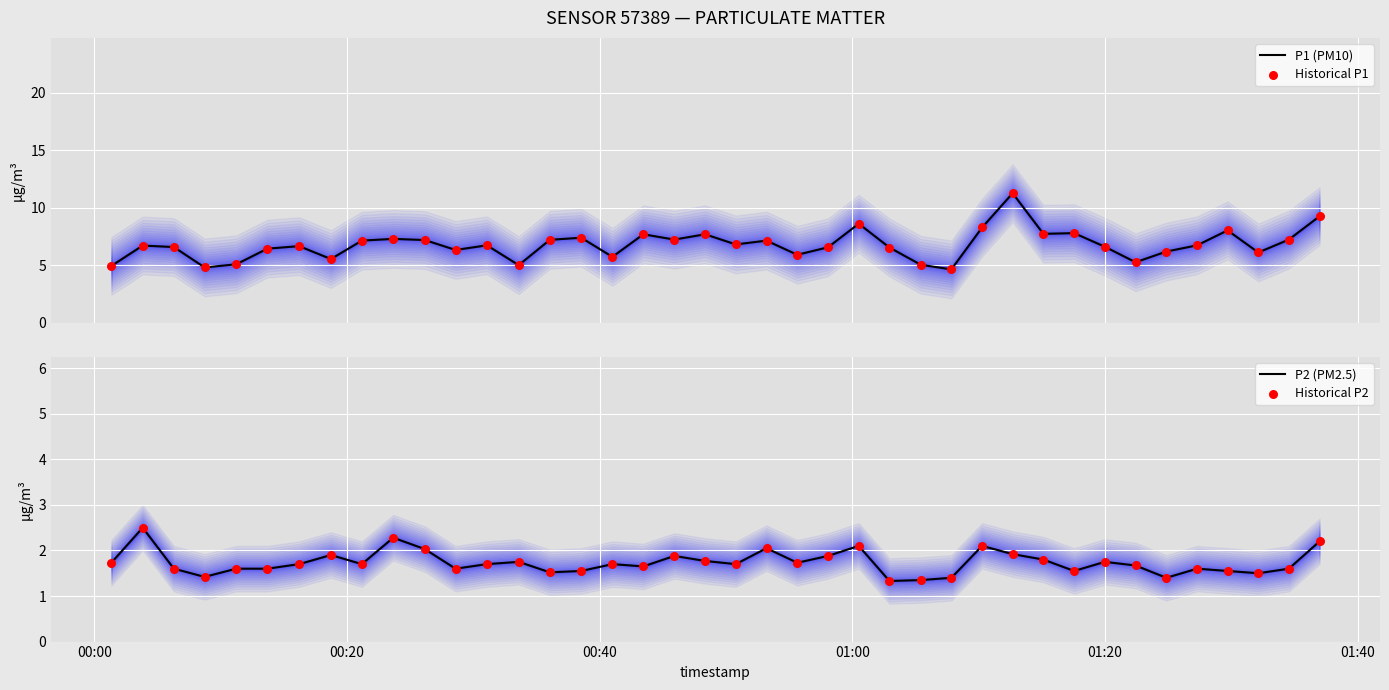

What is the highest value of the P2 (PM2.5) series?

2.5